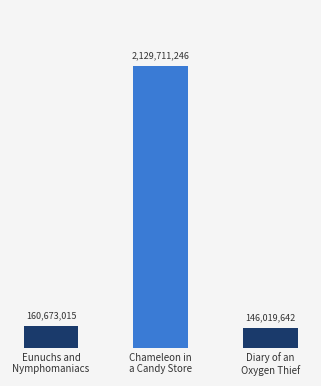

Are the bars grouped side by side (vs. stacked)?

No